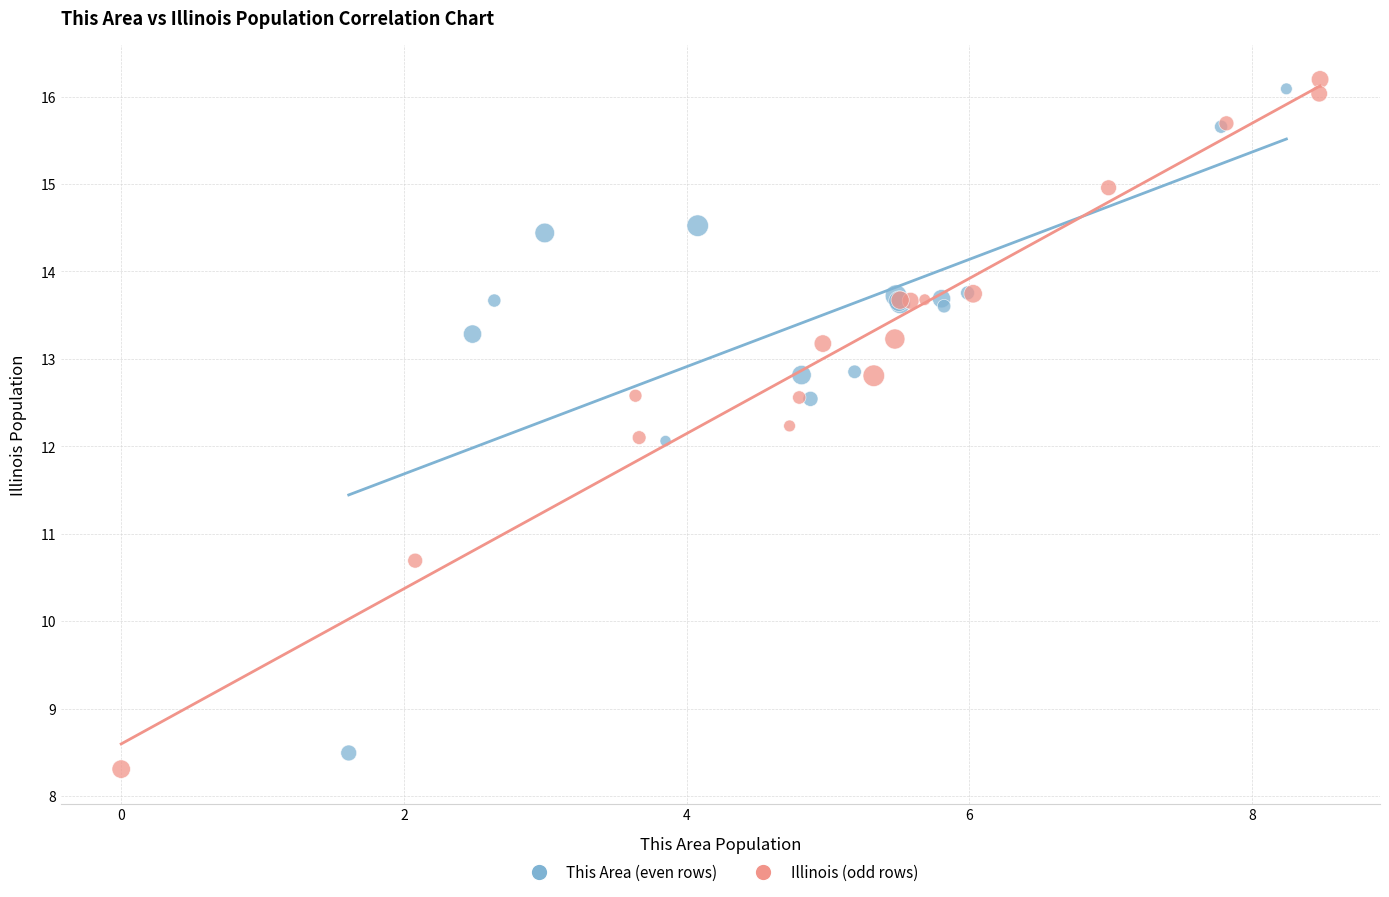

Which series has the largest Y range (max minus min)?

Illinois (odd rows)